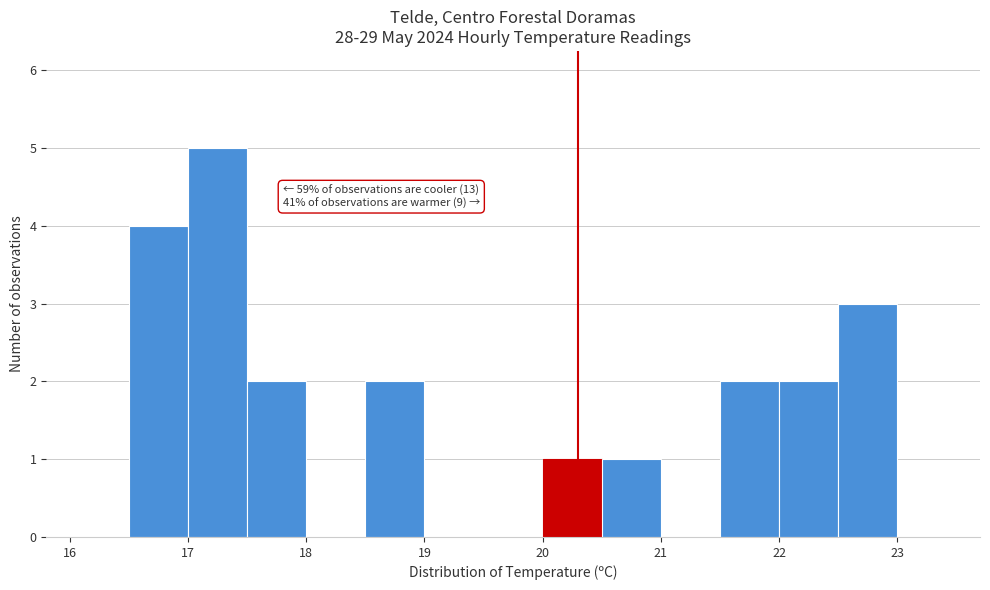

Over which range of the x-axis is the bar tallest?

17.0 to 17.5